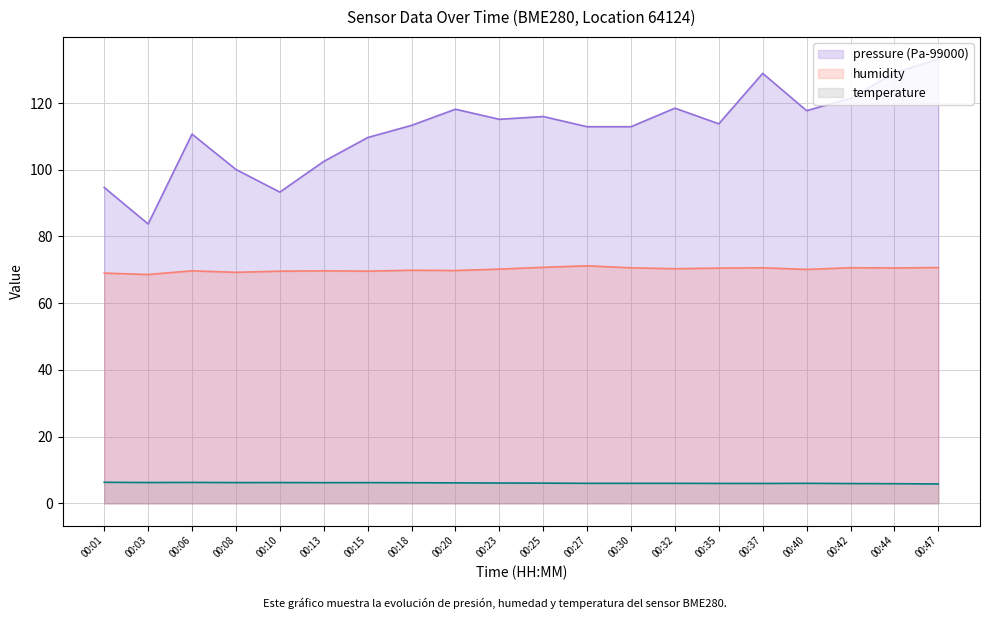

How many data points in temperature are less than 6?

5